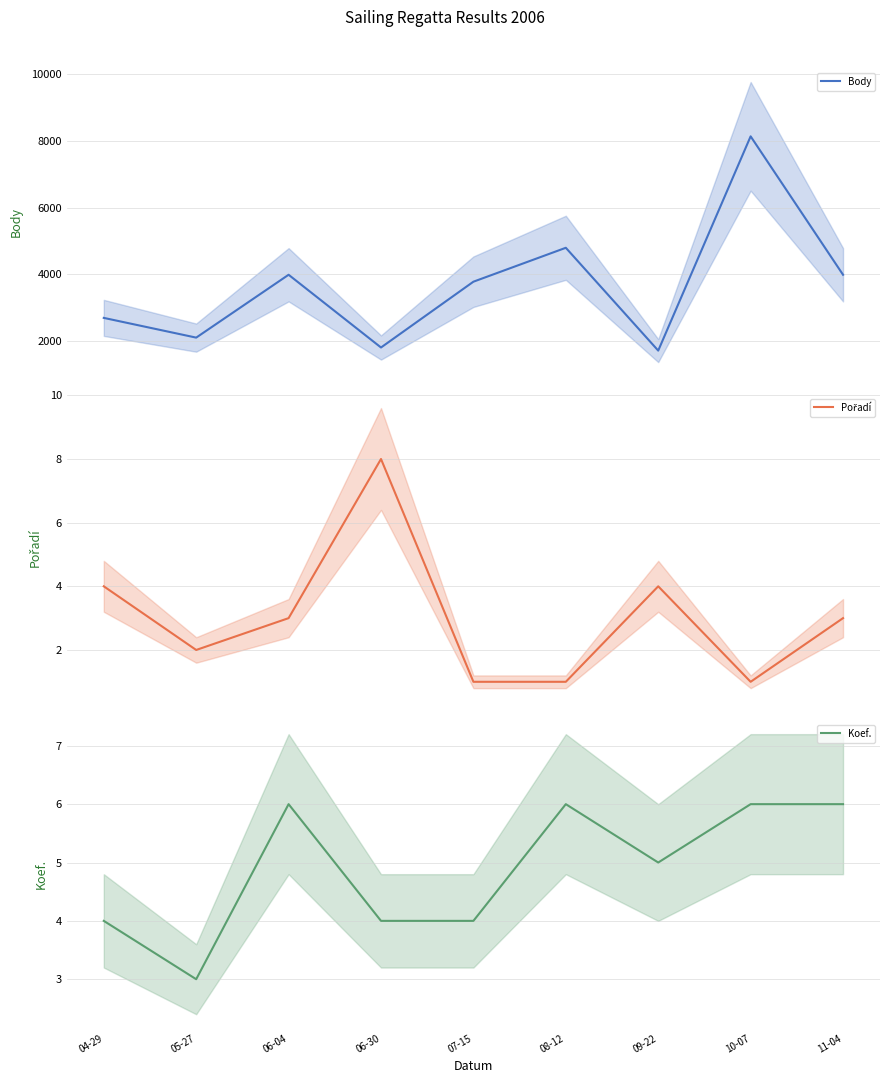

True or false: Body has a value of 1813 at 06-30.

True